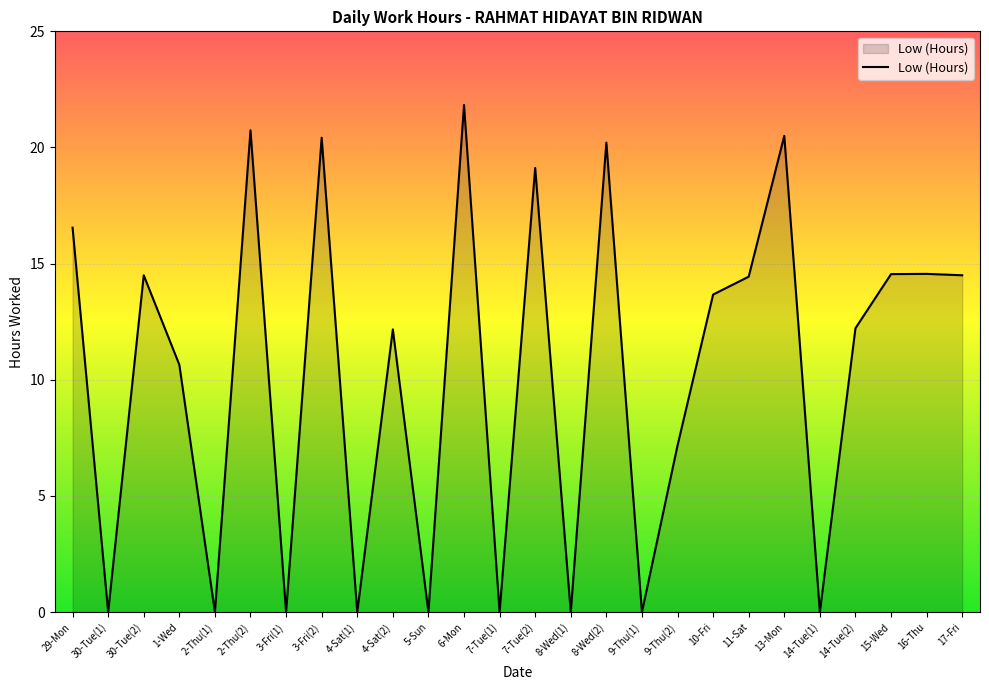

The value at 2-Thu(2) is 7.5. True or false?

False